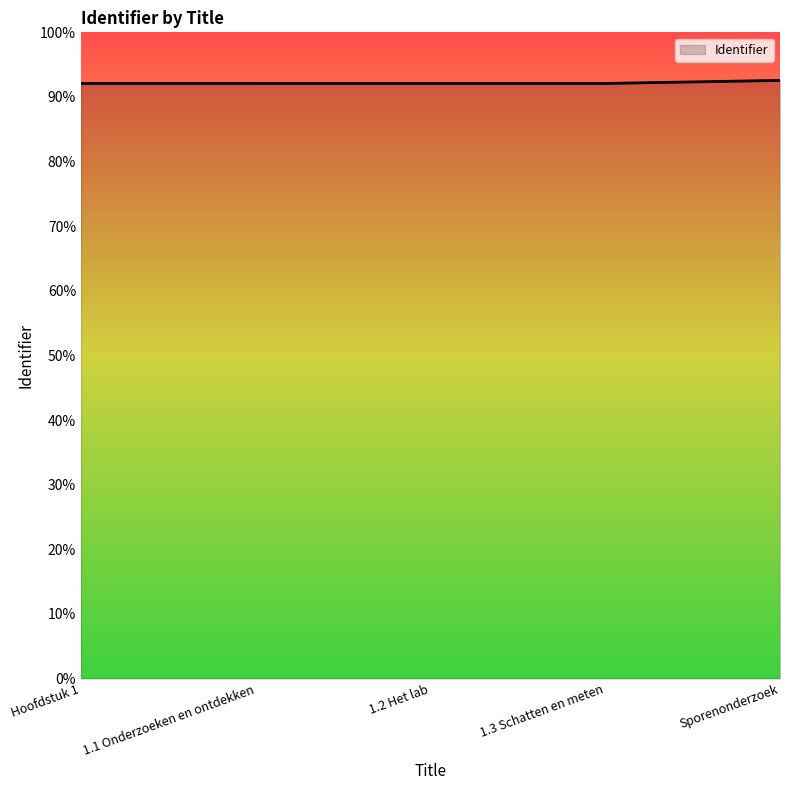

Does the chart have visible grid lines?

No